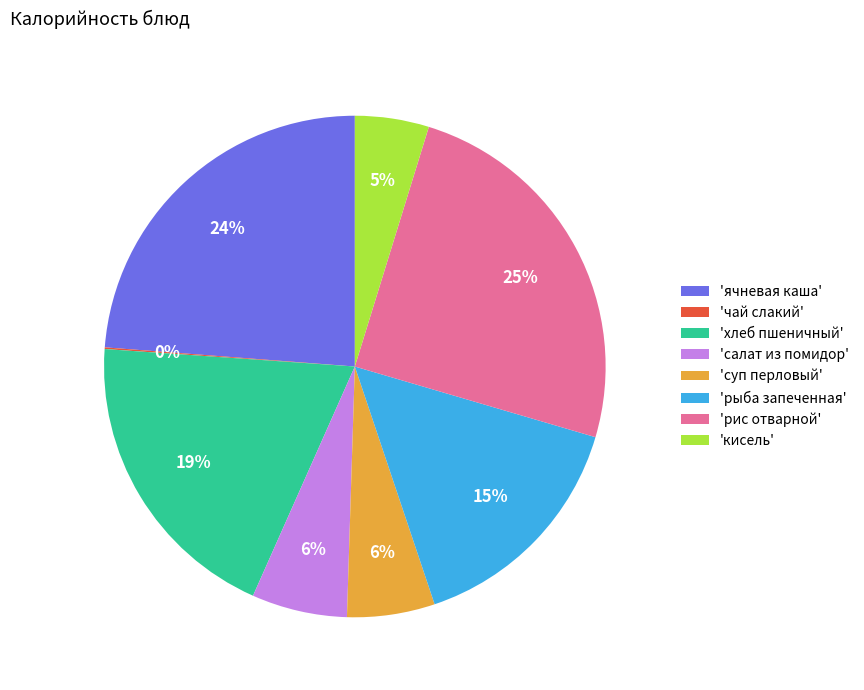

To the nearest percent, what is the difference between the 'кисель' and 'рис отварной' slice percentages?

20%